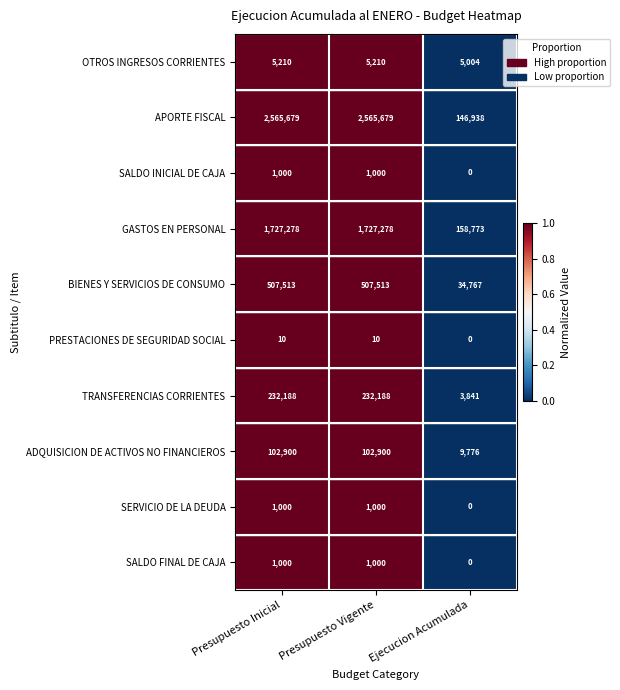

Between Presupuesto Vigente and Ejecucion Acumulada, which series saw the biggest shift?

APORTE FISCAL